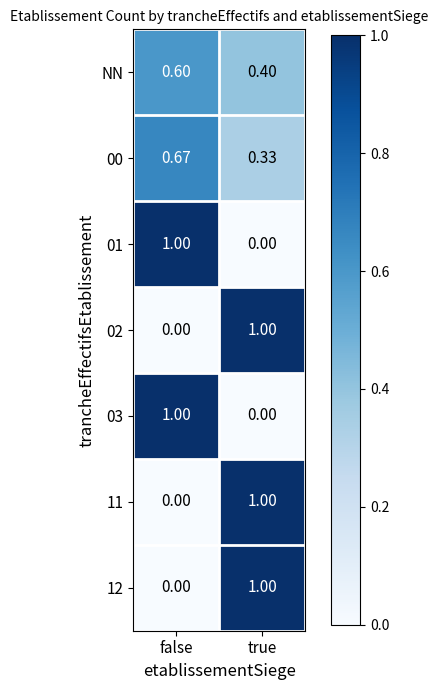

How many categories are shown in the chart?

2